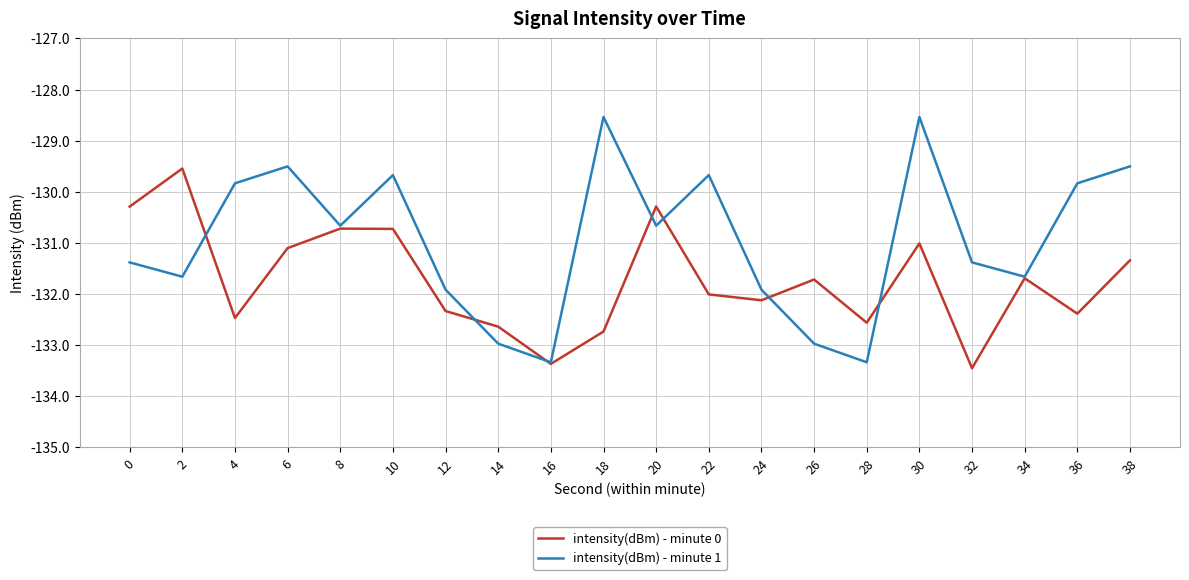

Which series changed the most between 24 and 38?

intensity(dBm) - minute 1